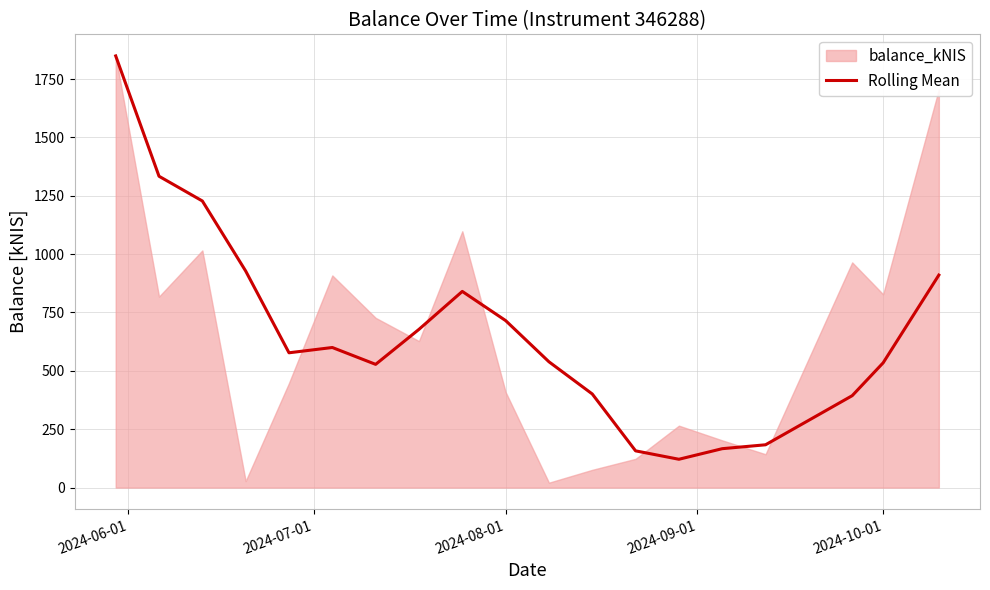

What is the minimum value for Rolling Mean?

121.3